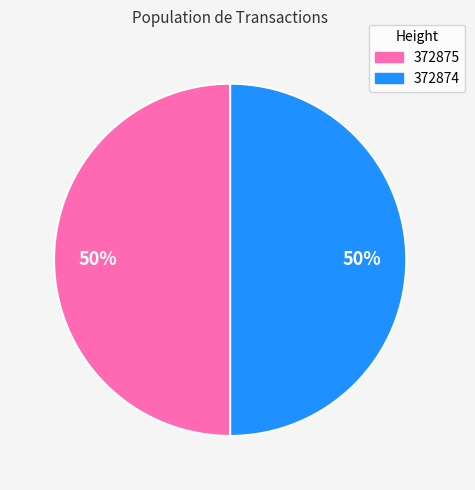

To the nearest percent, what is the average slice percentage?

50%